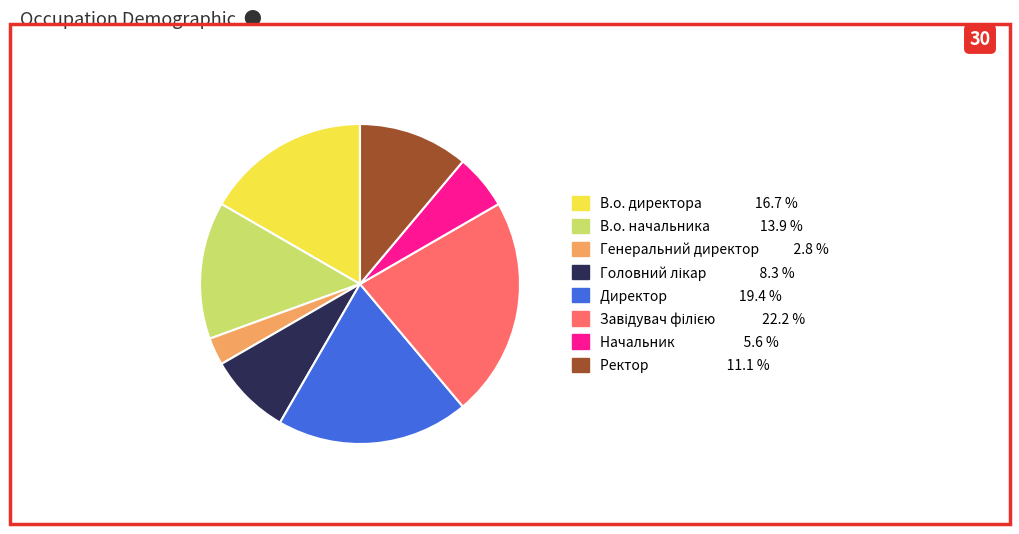

What is the ratio of the value at Директор to the value at В.о. начальника?

1.4